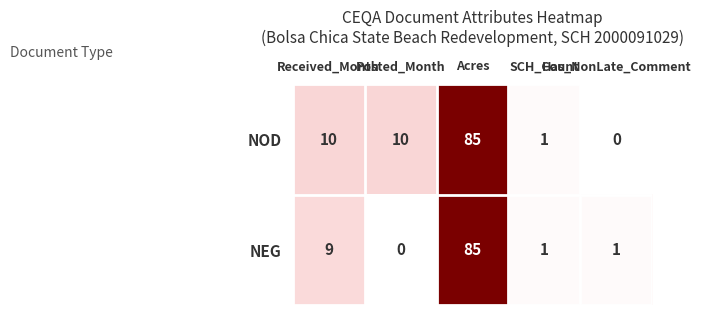

Which series has the largest total across all categories?

NOD